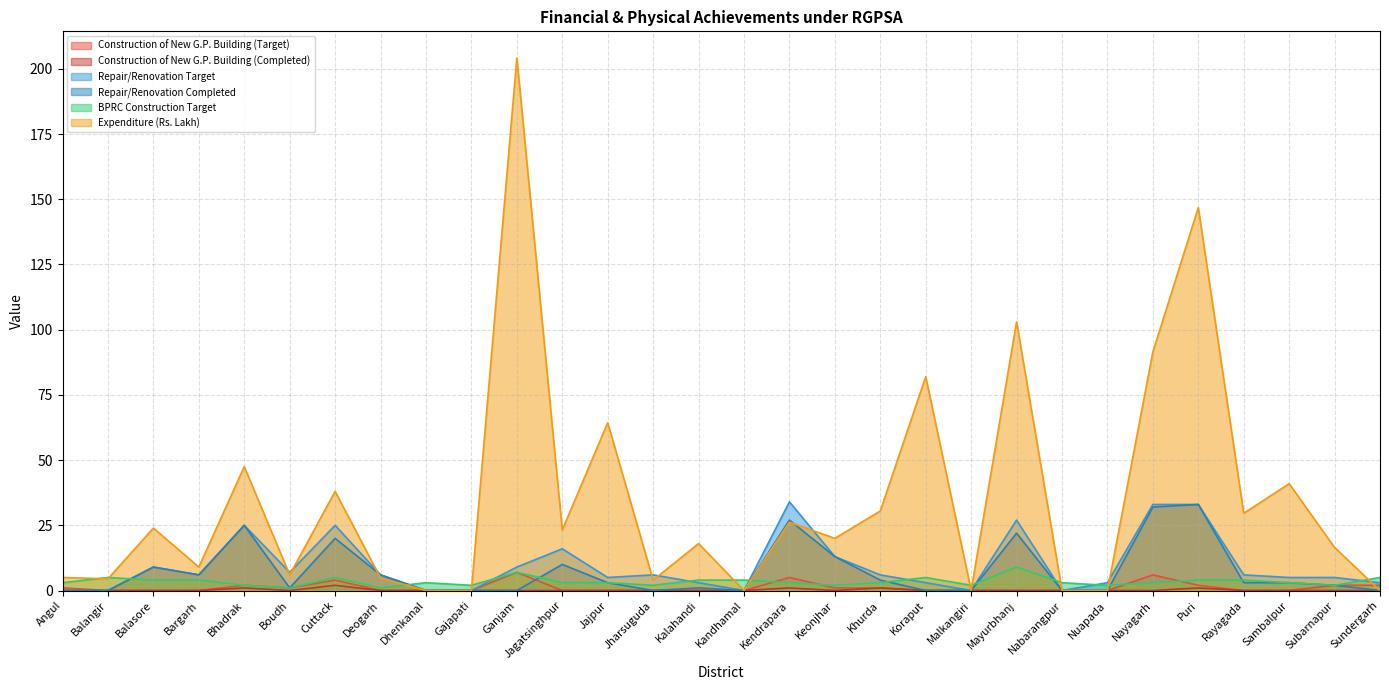

What is the difference between the highest and lowest values at Kendrapara?

33.0